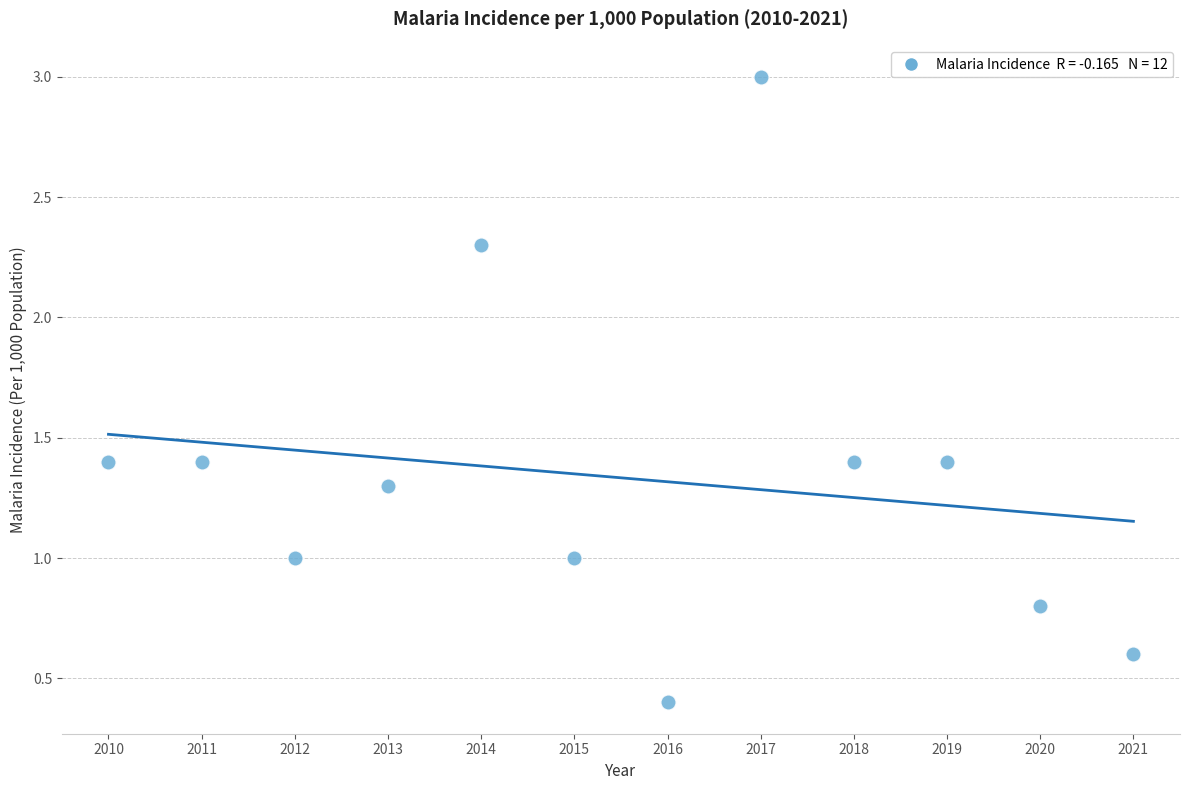

What is the range of X values (max minus min)?

11.0